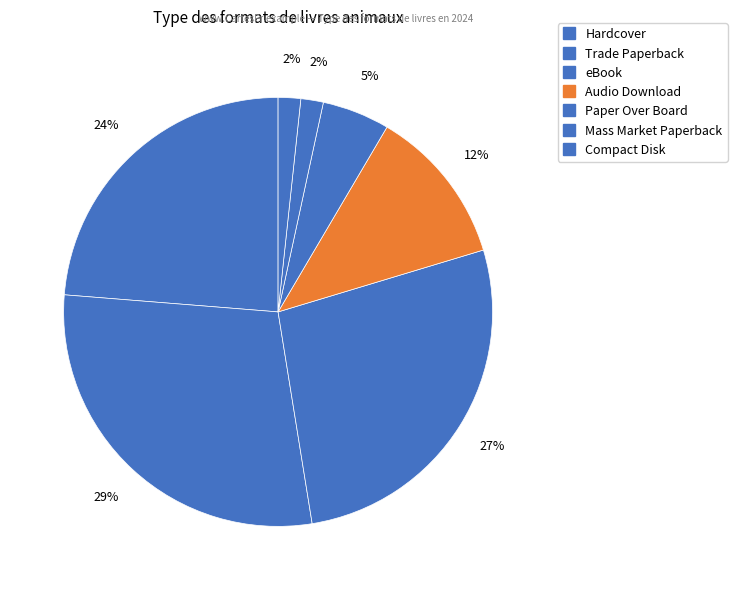

What percentage do Audio Download and Trade Paperback together represent?

40.7%